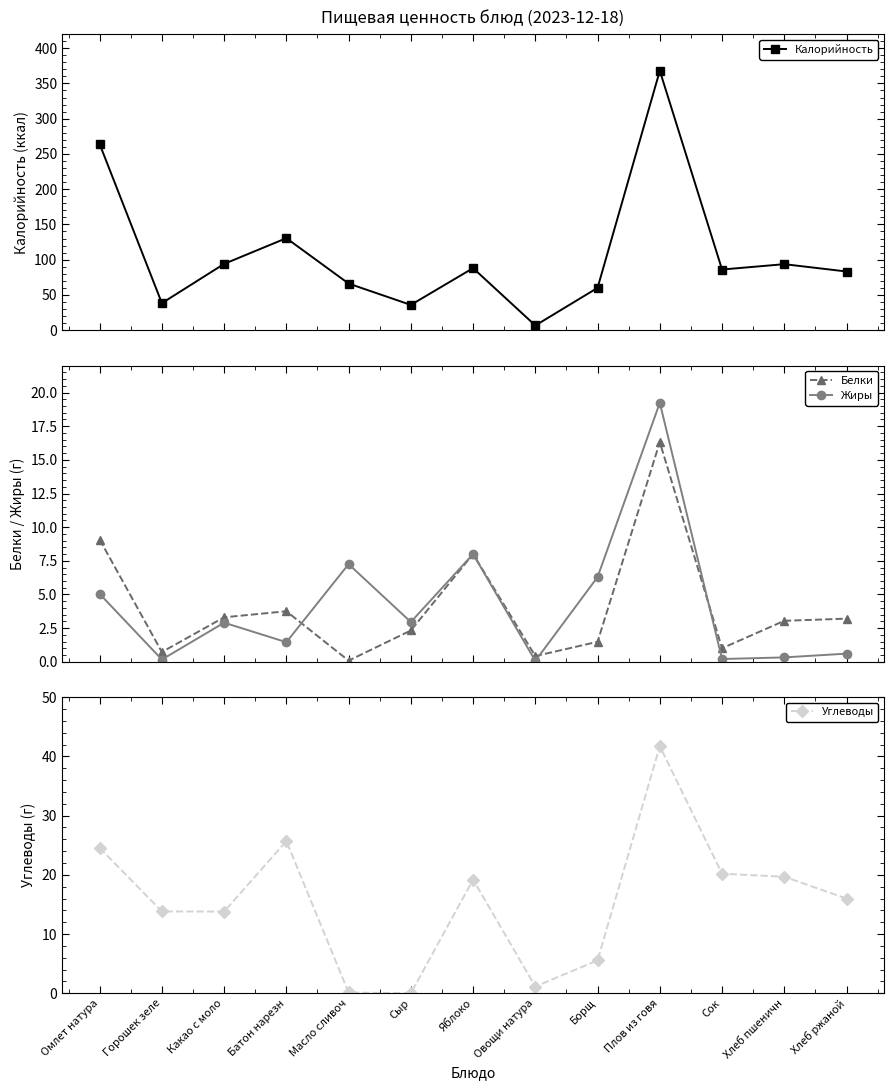

Which series has the largest total across all categories?

Калорийность